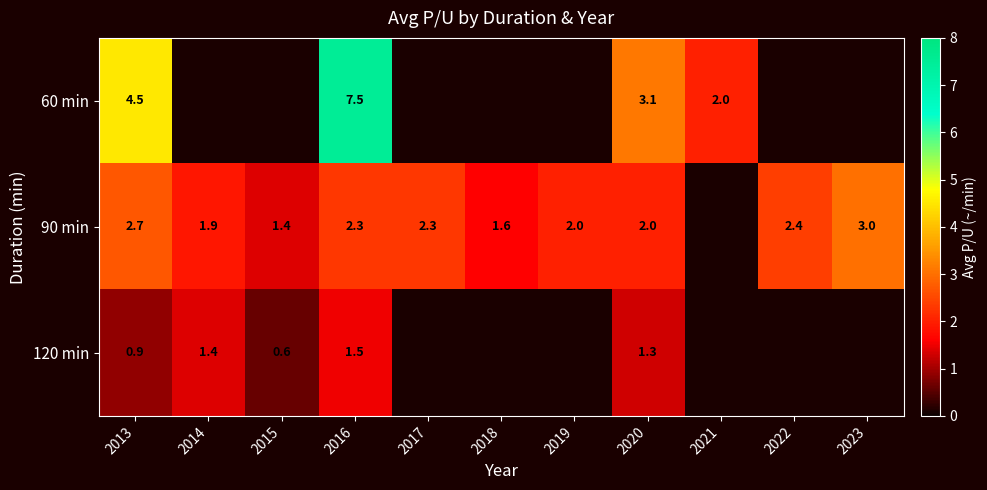

At which category is the sum across all series the highest?

2016